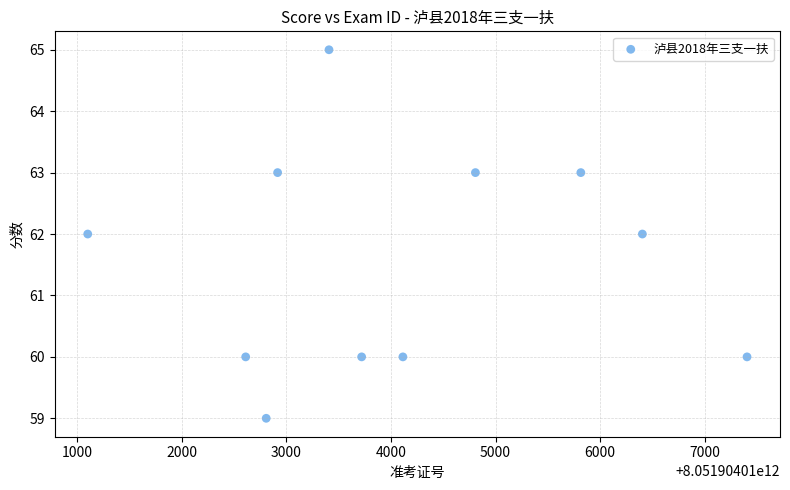

What is the average Y value?

62